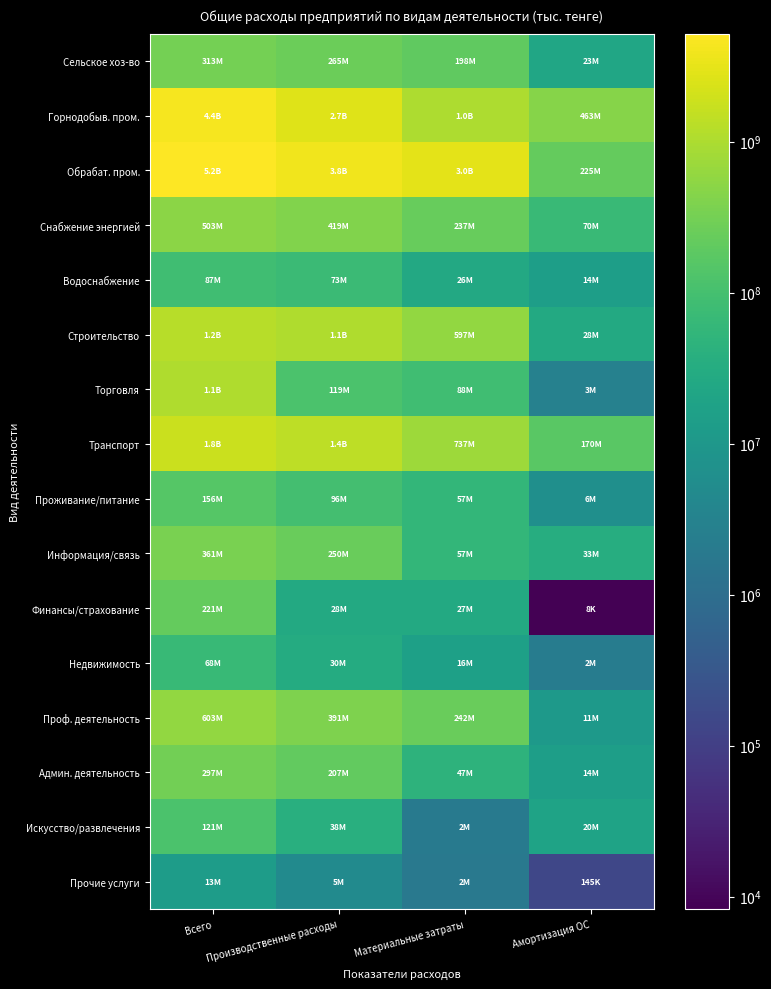

Reading left to right, list all the values displayed in this chart.

Сельское хоз-во: Всего=312695112	Производственные расходы=265242465	Материальные затраты=198029695	Амортизация ОС=22776087
Горнодобыв. пром.: Всего=4381760395	Производственные расходы=2725285333	Материальные затраты=1025746394	Амортизация ОС=463333024
Обрабат. пром.: Всего=5203277690	Производственные расходы=3831490998	Материальные затраты=2987044245	Амортизация ОС=224600399
Снабжение энергией: Всего=502857544	Производственные расходы=419334713	Материальные затраты=236635649	Амортизация ОС=69513256
Водоснабжение: Всего=86759643	Производственные расходы=72615572	Материальные затраты=25944429	Амортизация ОС=14455620
Строительство: Всего=1237658007	Производственные расходы=1056560691	Материальные затраты=597270078	Амортизация ОС=27993106
Торговля: Всего=1066748131	Производственные расходы=118705970	Материальные затраты=88475920	Амортизация ОС=2930130
Транспорт: Всего=1769642219	Производственные расходы=1404817829	Материальные затраты=736529292	Амортизация ОС=170446390
Проживание/питание: Всего=155837568	Производственные расходы=96249410	Материальные затраты=57054451	Амортизация ОС=6315958
Информация/связь: Всего=360950543	Производственные расходы=249901826	Материальные затраты=57410151	Амортизация ОС=33289704
Финансы/страхование: Всего=220547861	Производственные расходы=27592587	Материальные затраты=26822145	Амортизация ОС=8269
Недвижимость: Всего=67605218	Производственные расходы=29982383	Материальные затраты=16195899	Амортизация ОС=2254887
Проф. деятельность: Всего=602595260	Производственные расходы=391304611	Материальные затраты=242020109	Амортизация ОС=11221062
Админ. деятельность: Всего=296580932	Производственные расходы=206773011	Материальные затраты=46675789	Амортизация ОС=14454832
Искусство/развлечения: Всего=120513522	Производственные расходы=38179525	Материальные затраты=1909119	Амортизация ОС=19550429
Прочие услуги: Всего=13460099	Производственные расходы=4858232	Материальные затраты=1791967	Амортизация ОС=145262